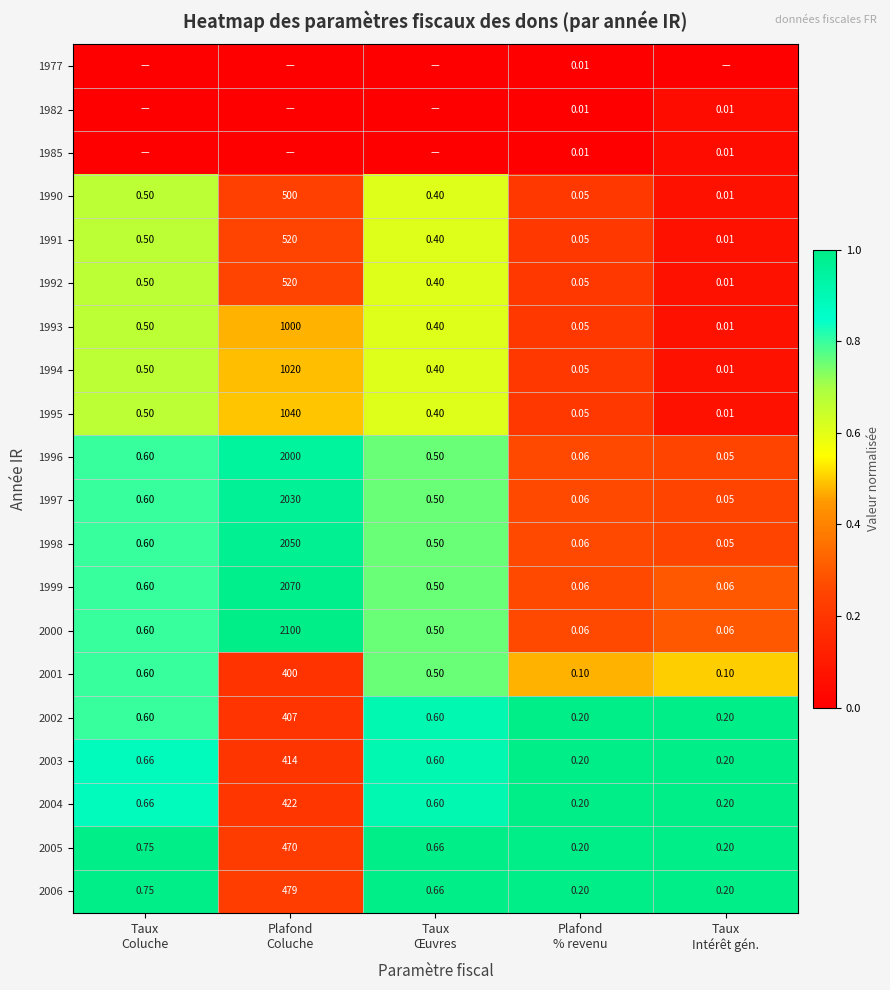

What is the total value across all series at Plafond
% revenu?

1.7